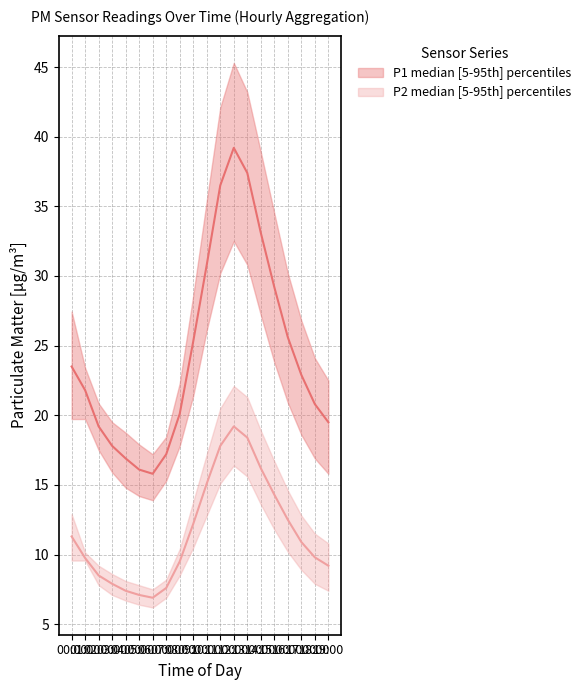

Between 04:00 and 13:00, which series saw the biggest shift?

P1_upper